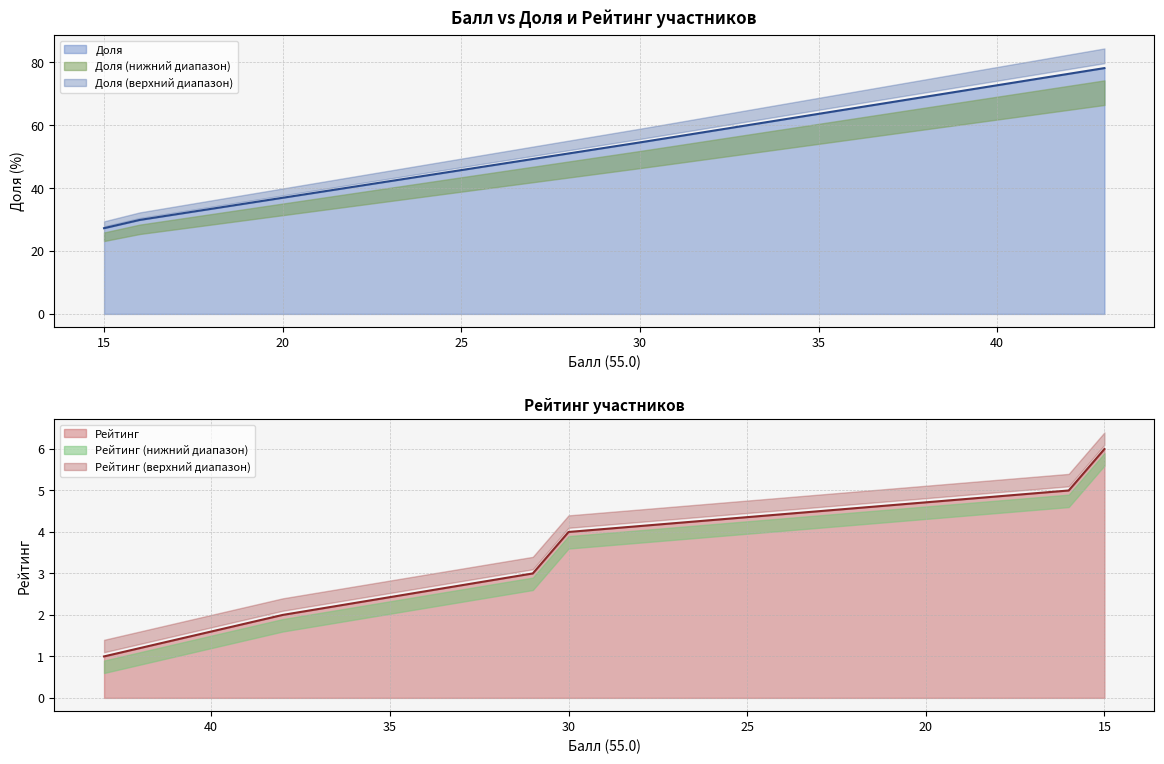

Is it true that Доля equals 8.1 at 15?

False